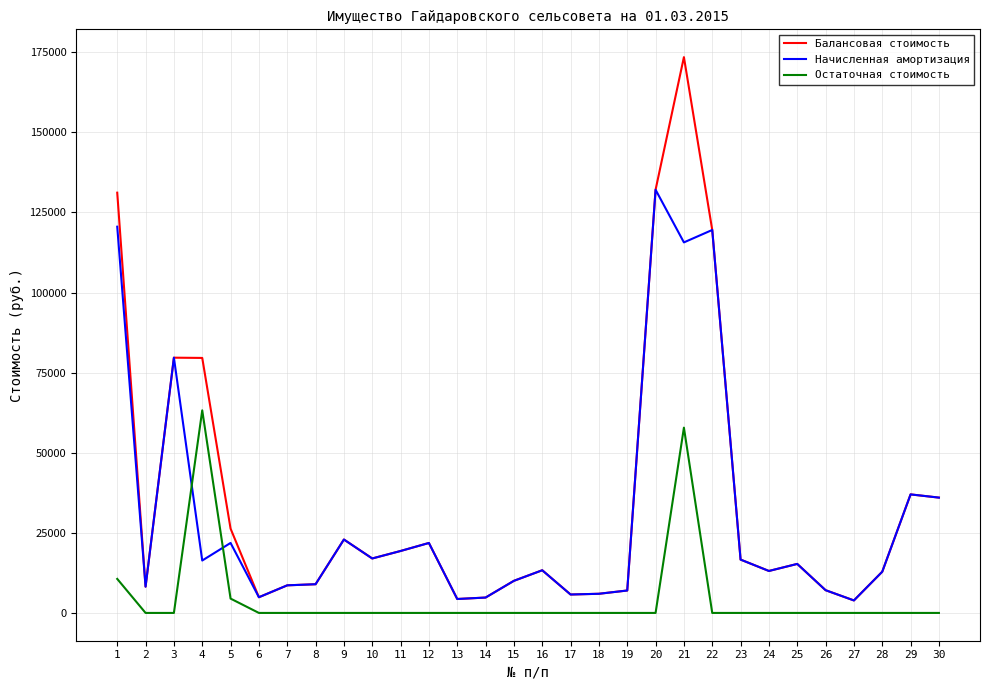

True or false: Балансовая стоимость and Остаточная стоимость intersect in this chart.

False